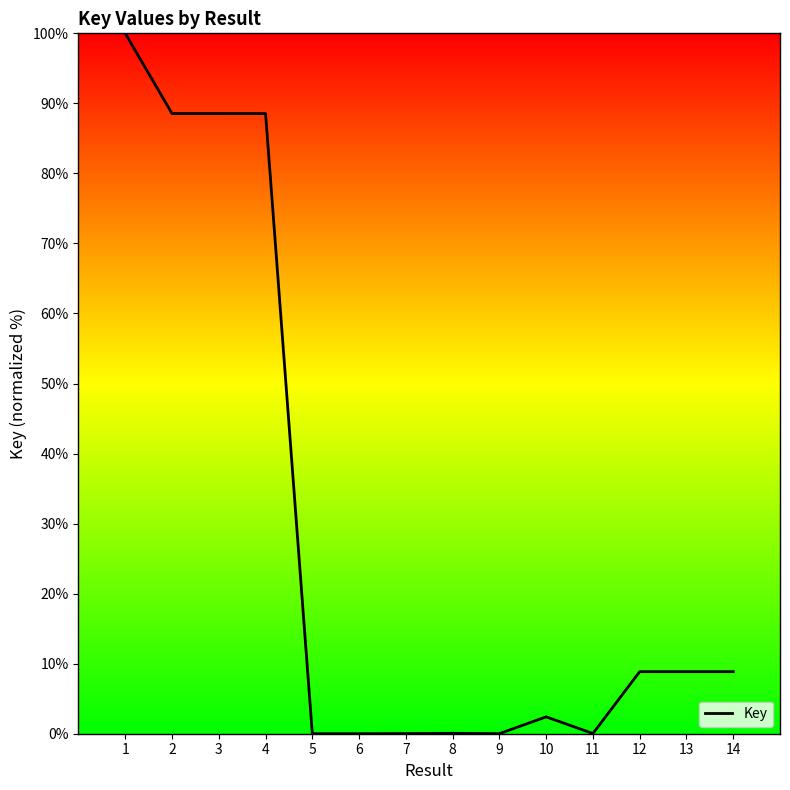

Where is the data nearest to the value 50?

4